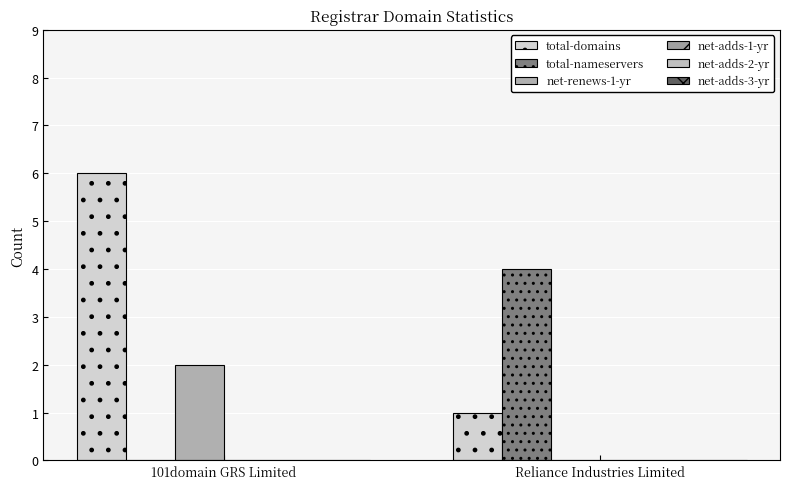

Between 101domain GRS Limited and Reliance Industries Limited, which is larger?

101domain GRS Limited